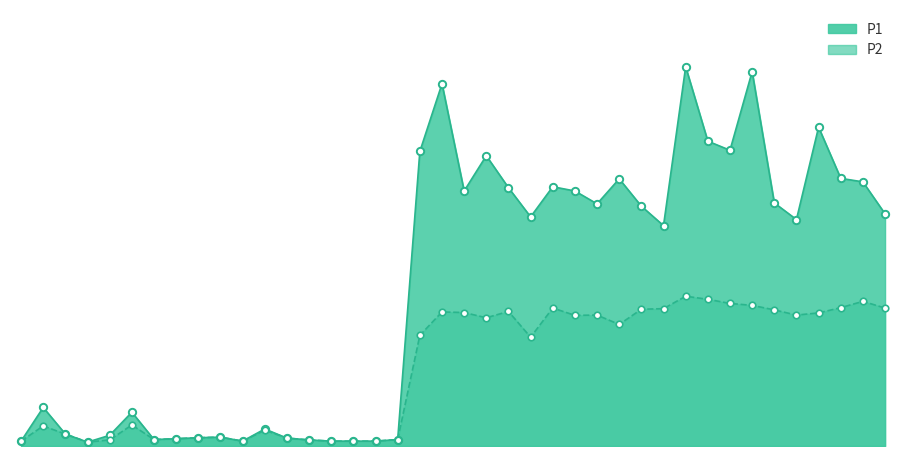

At which category is the sum across all series the highest?

01:14